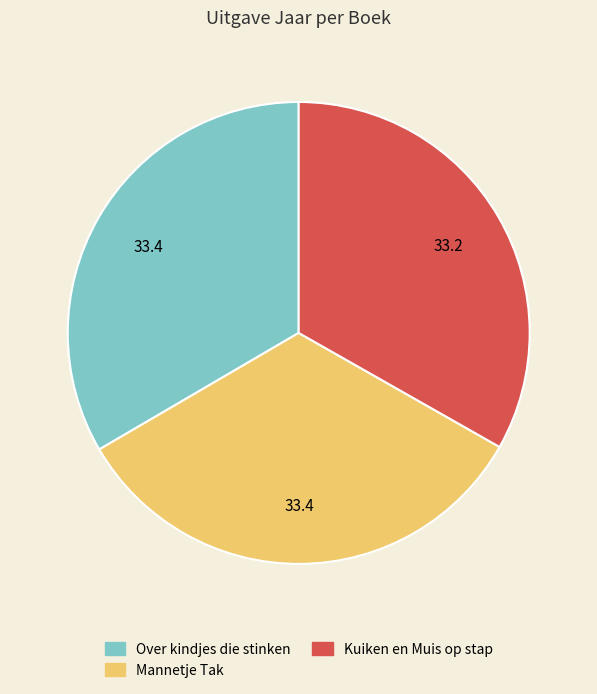

Is there a majority slice in this chart?

No